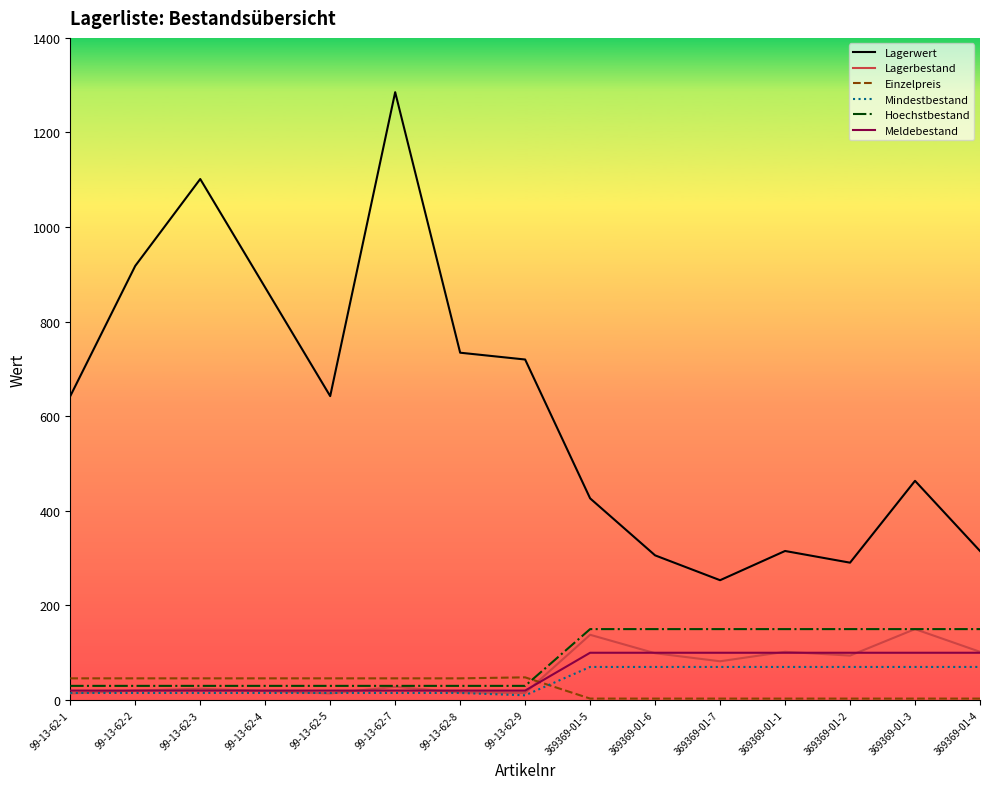

At which label is Lagerbestand closest to 82?

369369-01-7